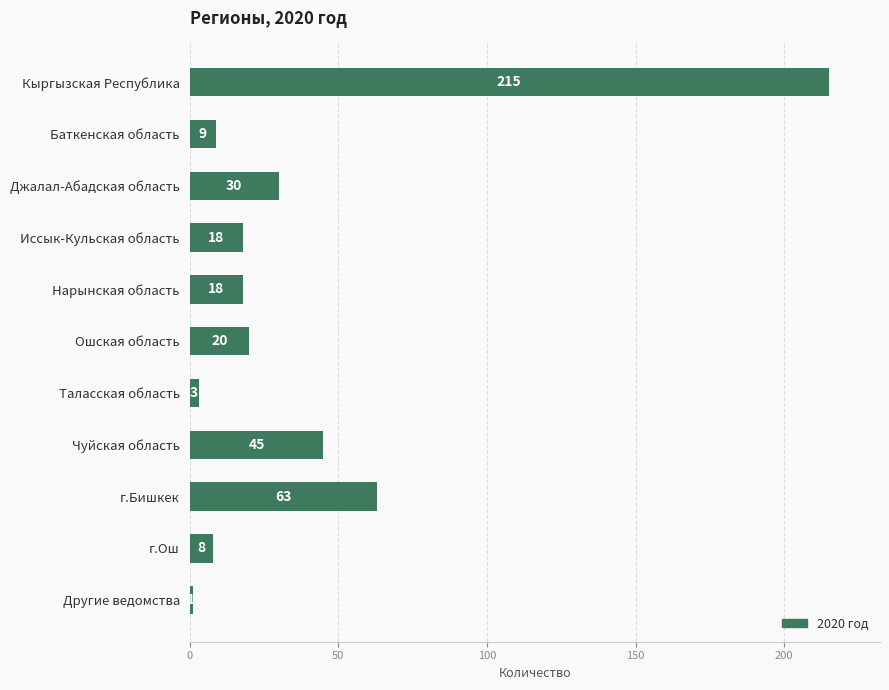

Where is the data nearest to the value 108?

г.Бишкек